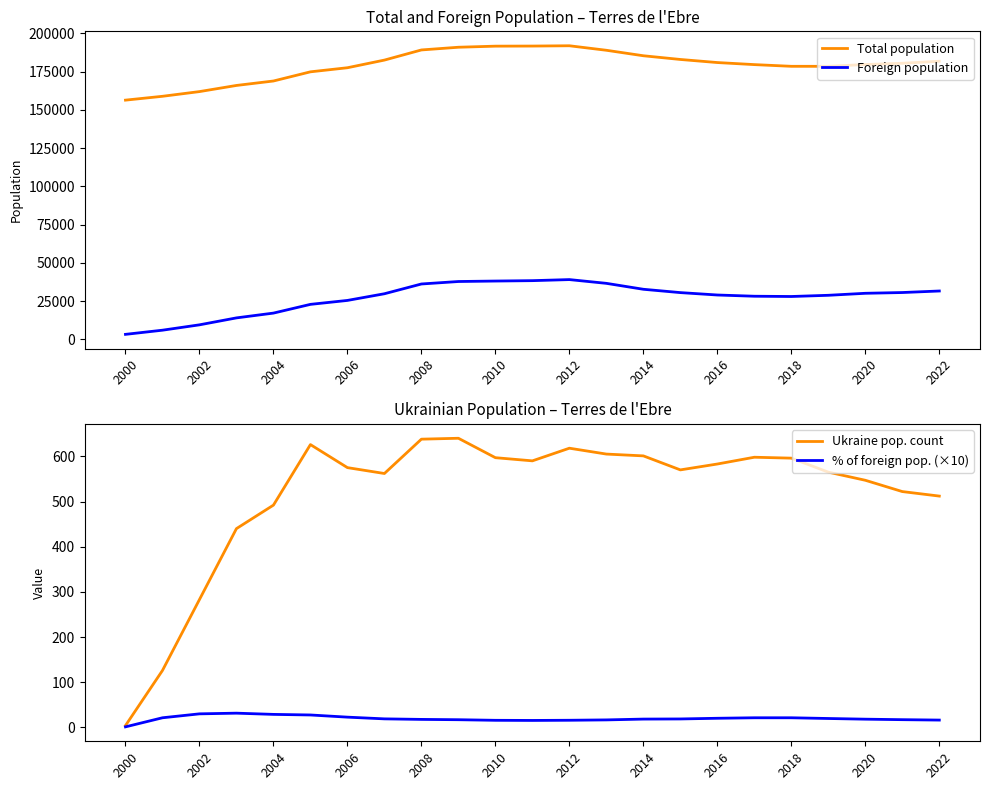

Count the number of categories in the chart.

23